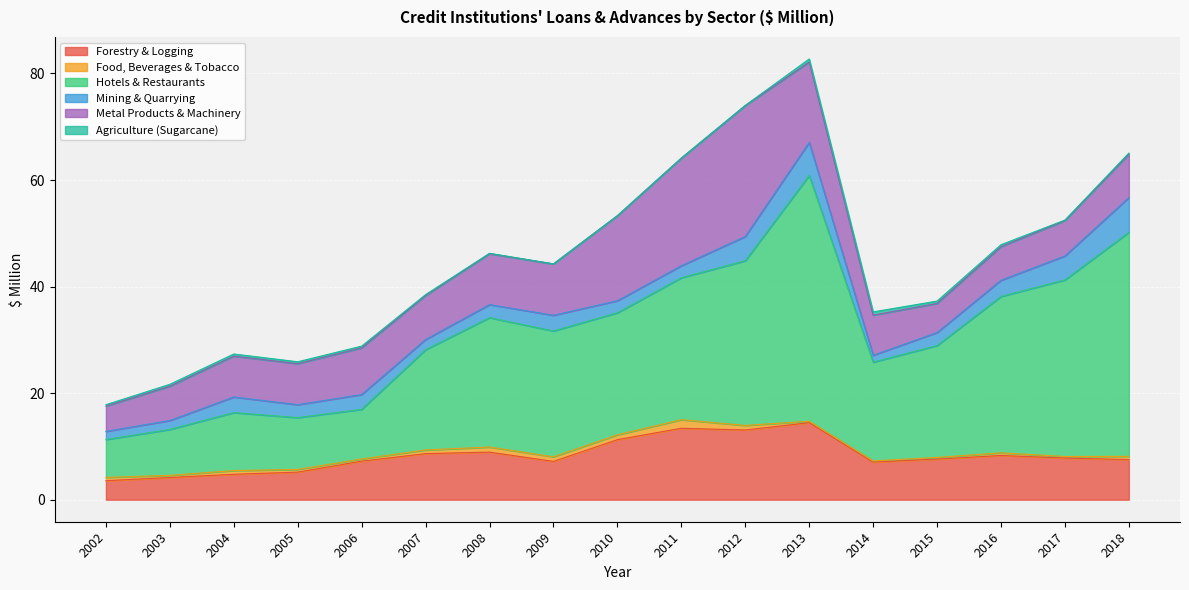

What are all the series names shown in the legend?

Forestry & Logging, Food, Beverages & Tobacco, Hotels & Restaurants, Mining & Quarrying, Metal Products & Machinery, Agriculture (Sugarcane)